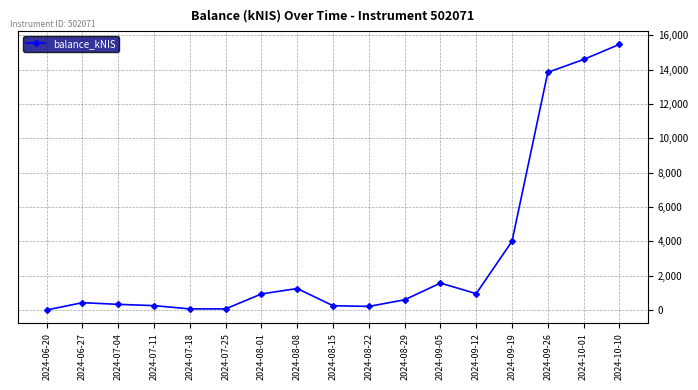

True or false: the data has more than 1 interior local peaks.

True